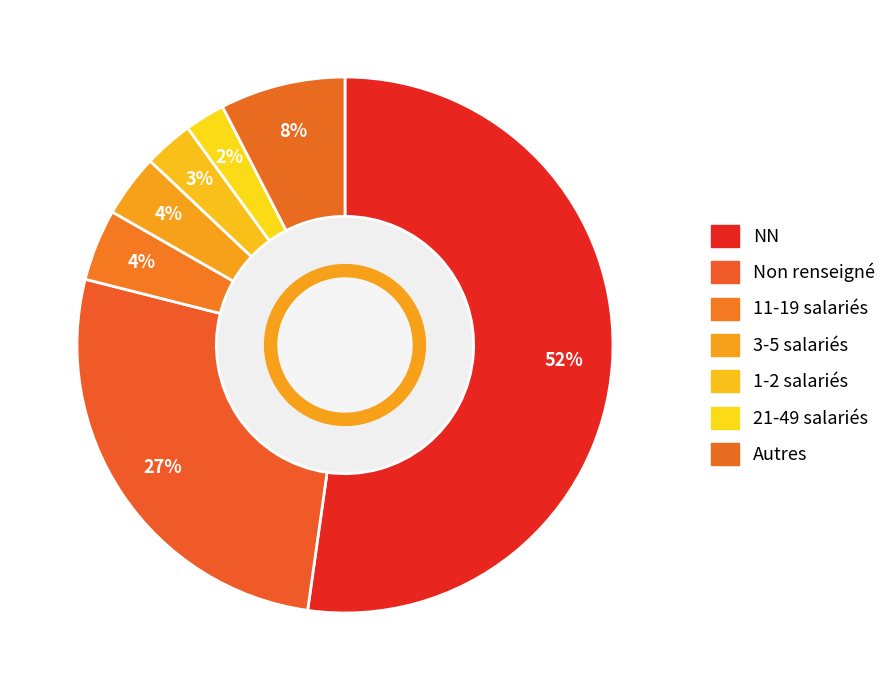

Which slice is the largest?

NN